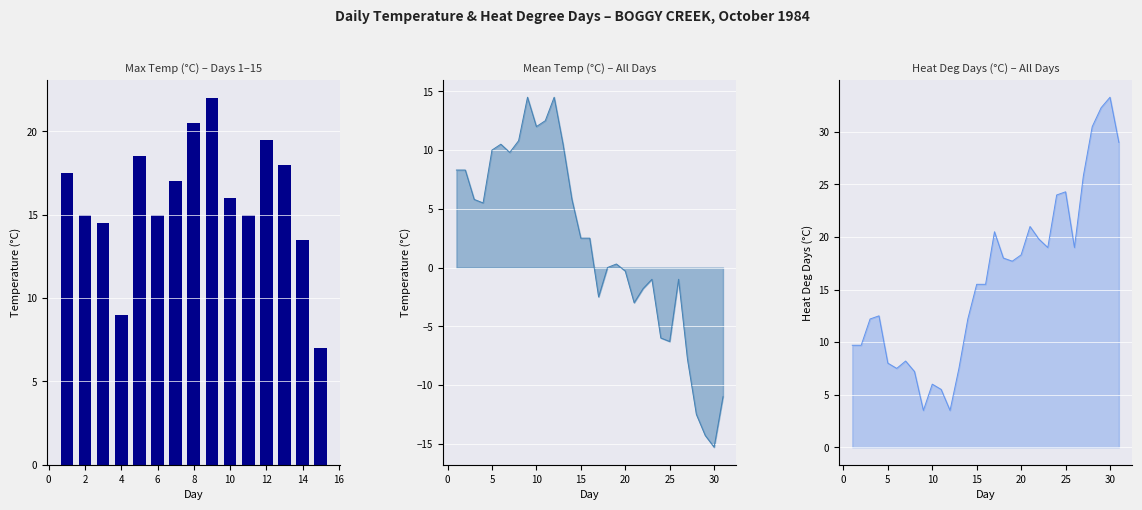

Are the bars grouped side by side (vs. stacked)?

No